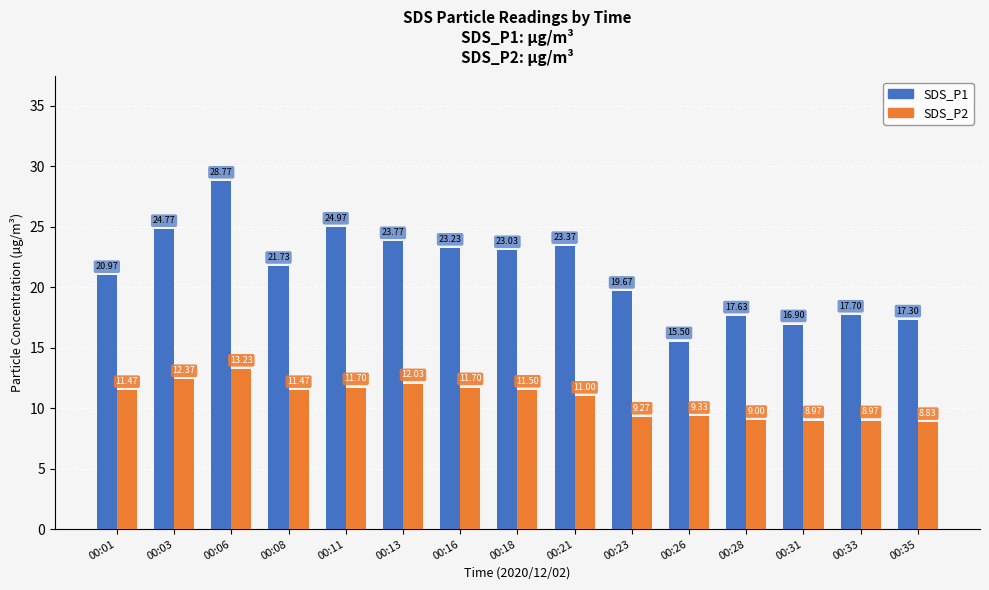

True or false: SDS_P1 has a value of 40.0 at 00:13.

False